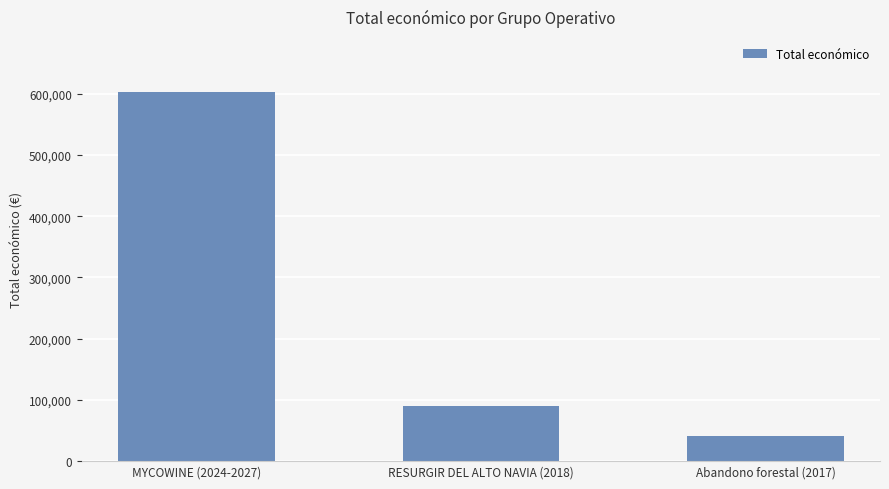

The value at Abandono forestal (2017) is 40814.0. True or false?

True